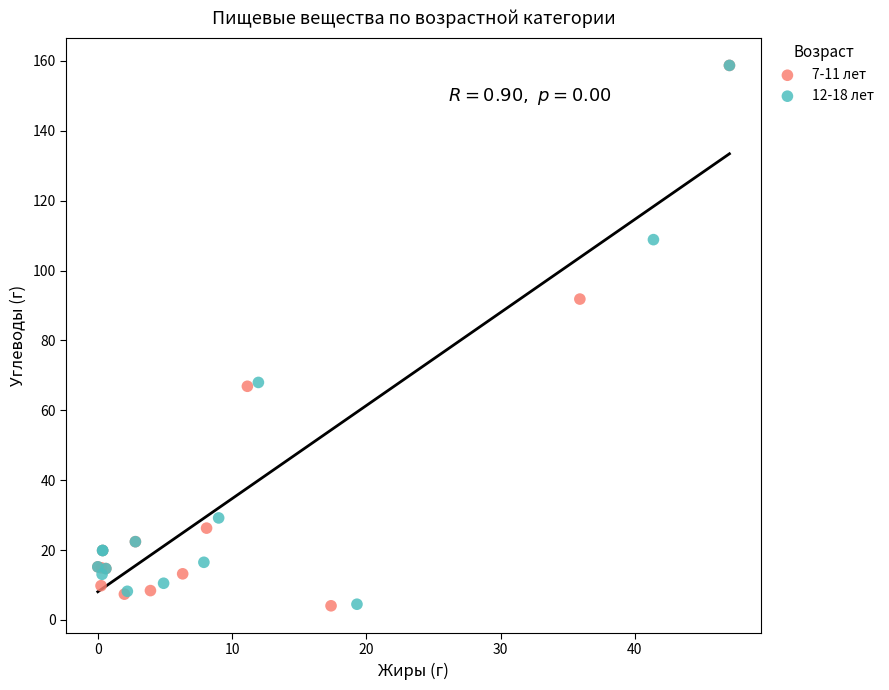

Which series has the largest Y range (max minus min)?

7-11 лет